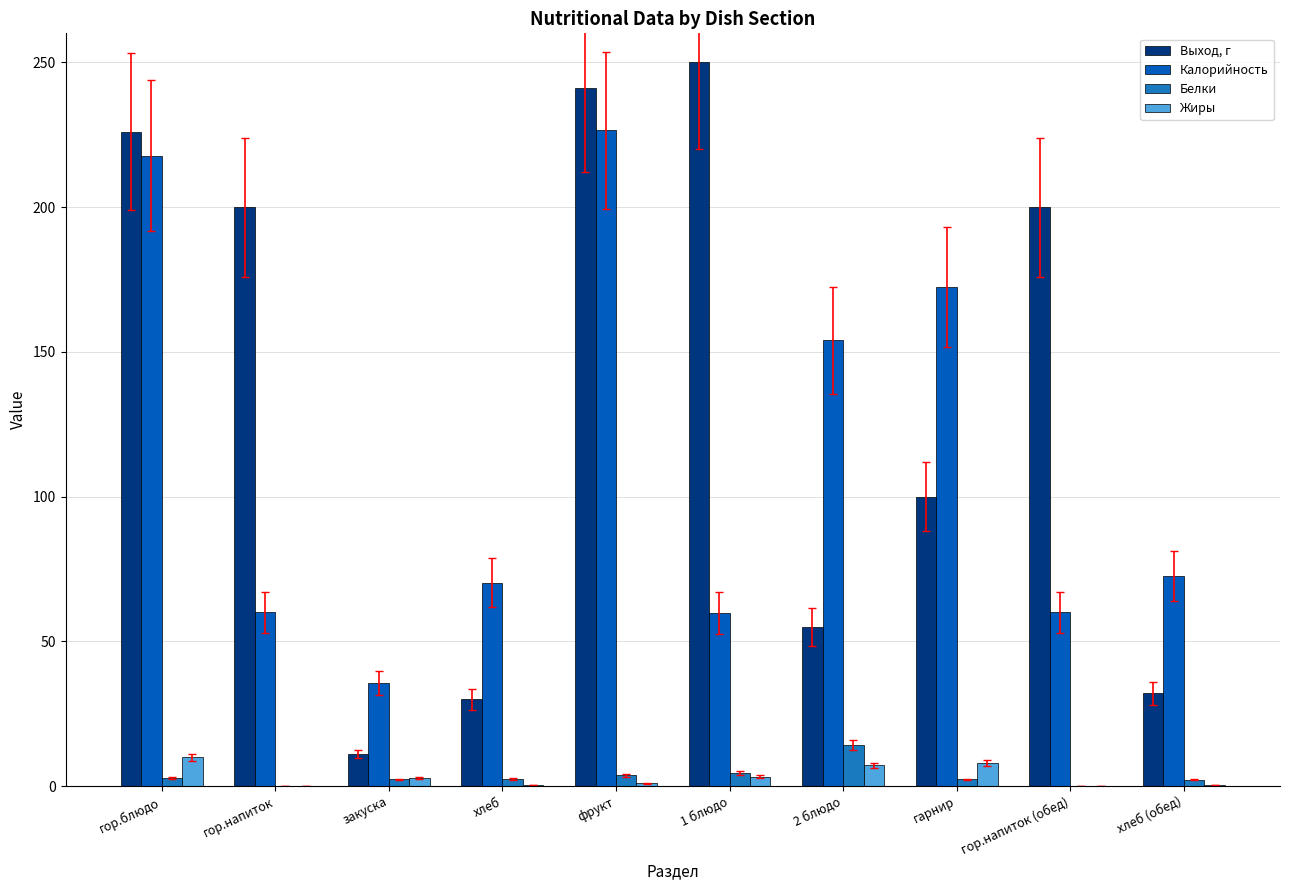

Count the number of categories in the chart.

10